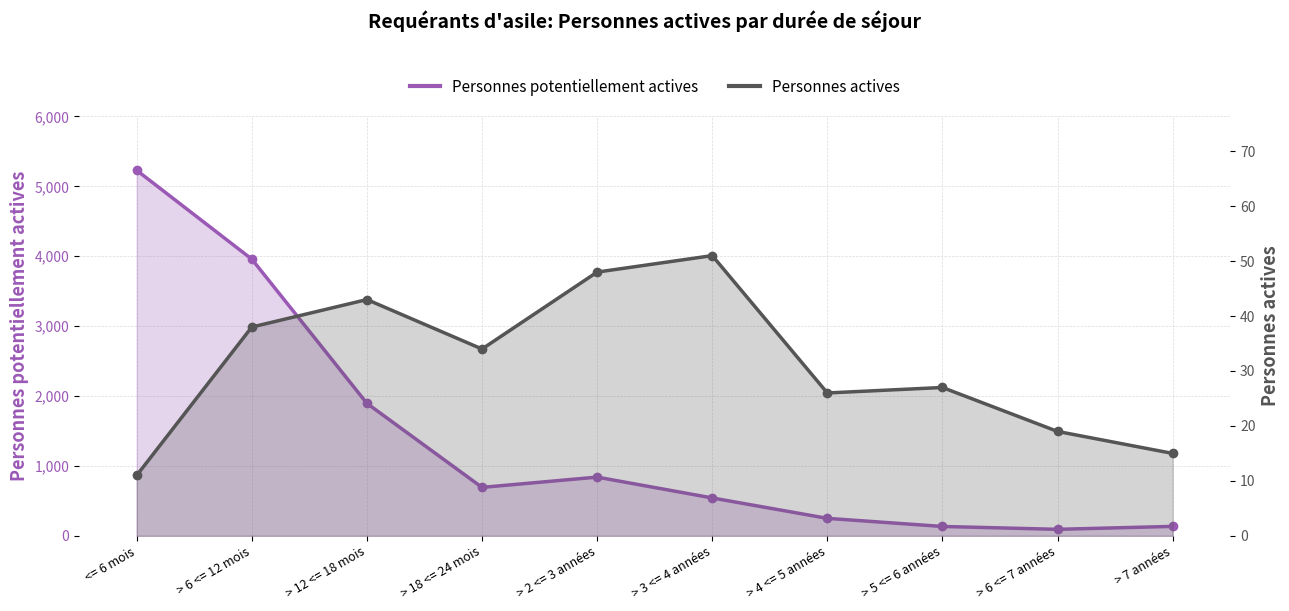

What is the minimum value shown in the chart?

11